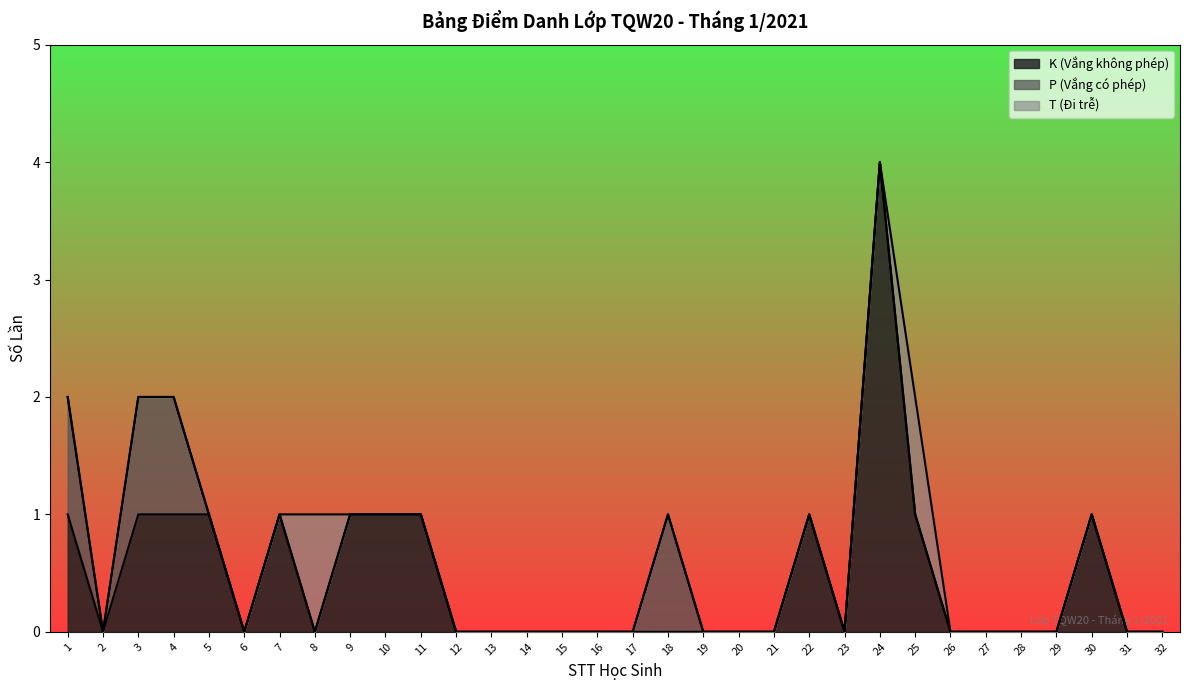

True or false: K (Vắng không phép) and P (Vắng có phép) intersect in this chart.

False